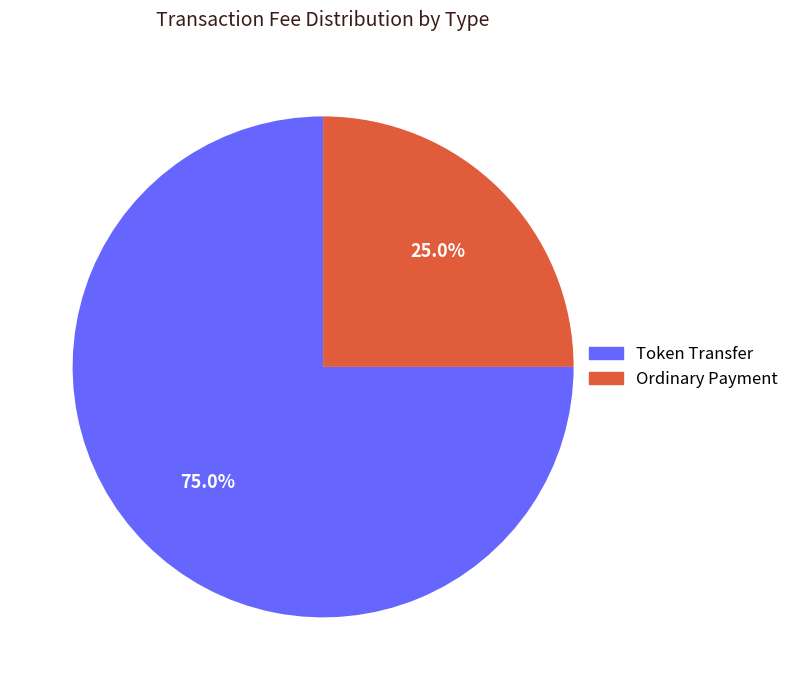

What is the smallest slice in the pie chart?

Ordinary Payment